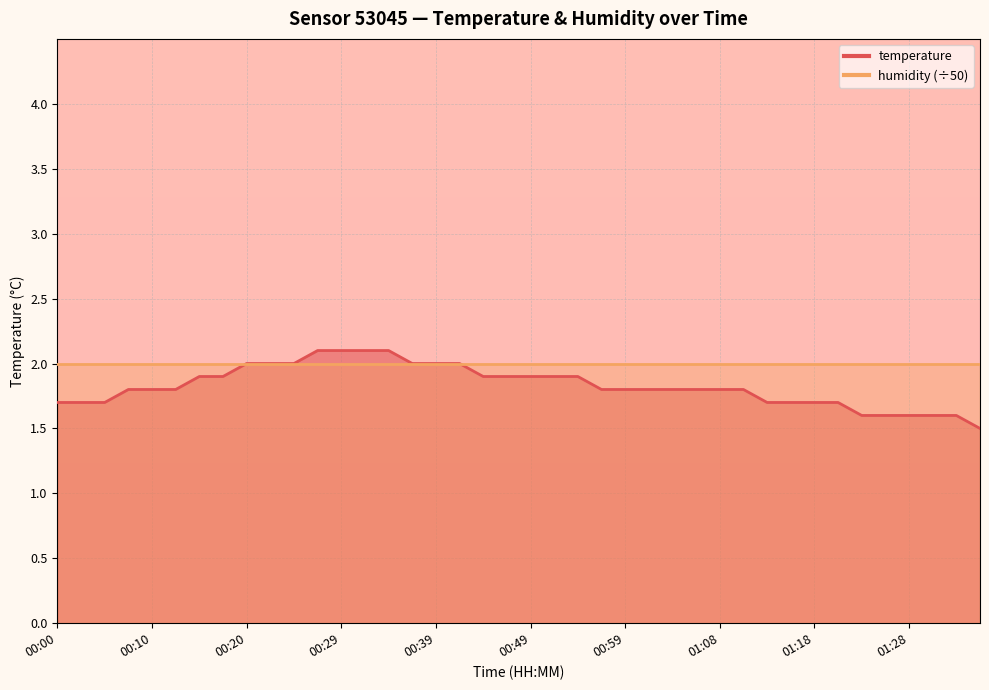

The value at 00:27 is 2.1. True or false?

True